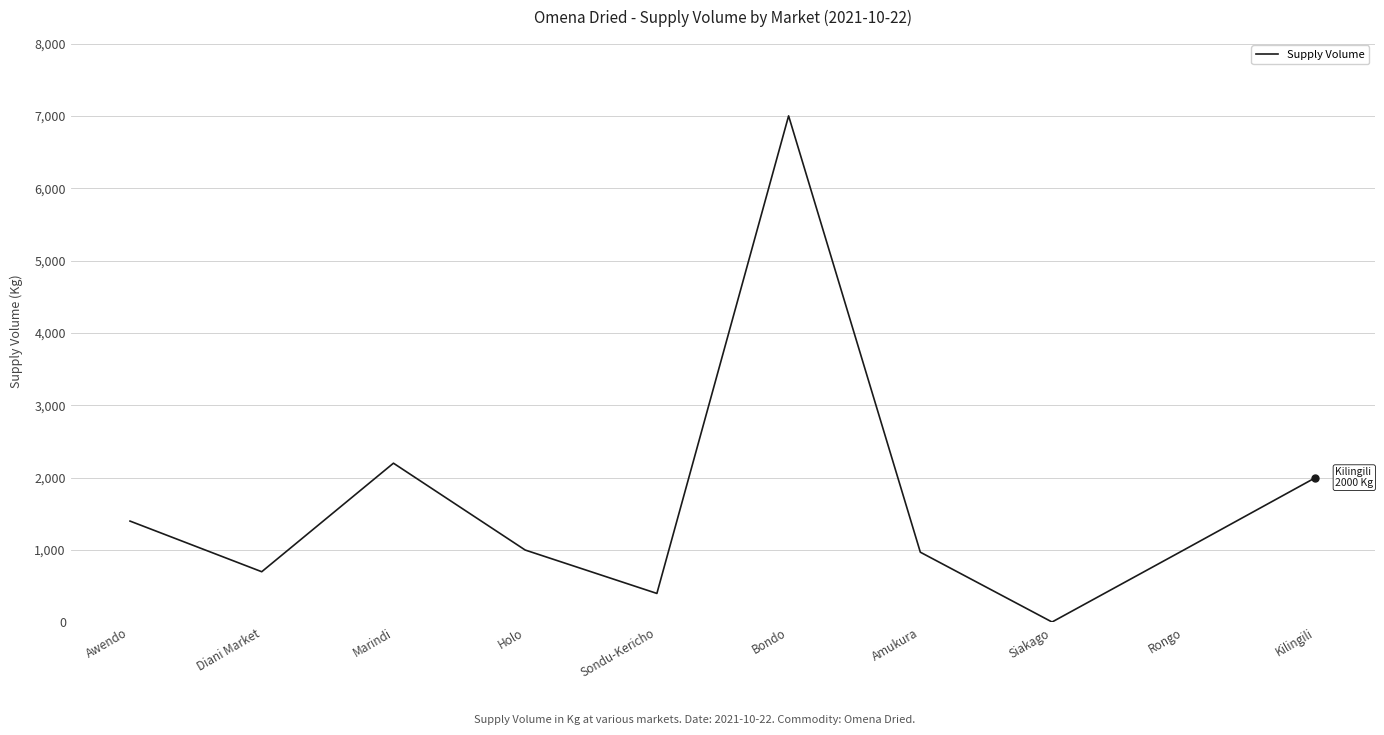

What is the change in value from Holo to Amukura?

-30